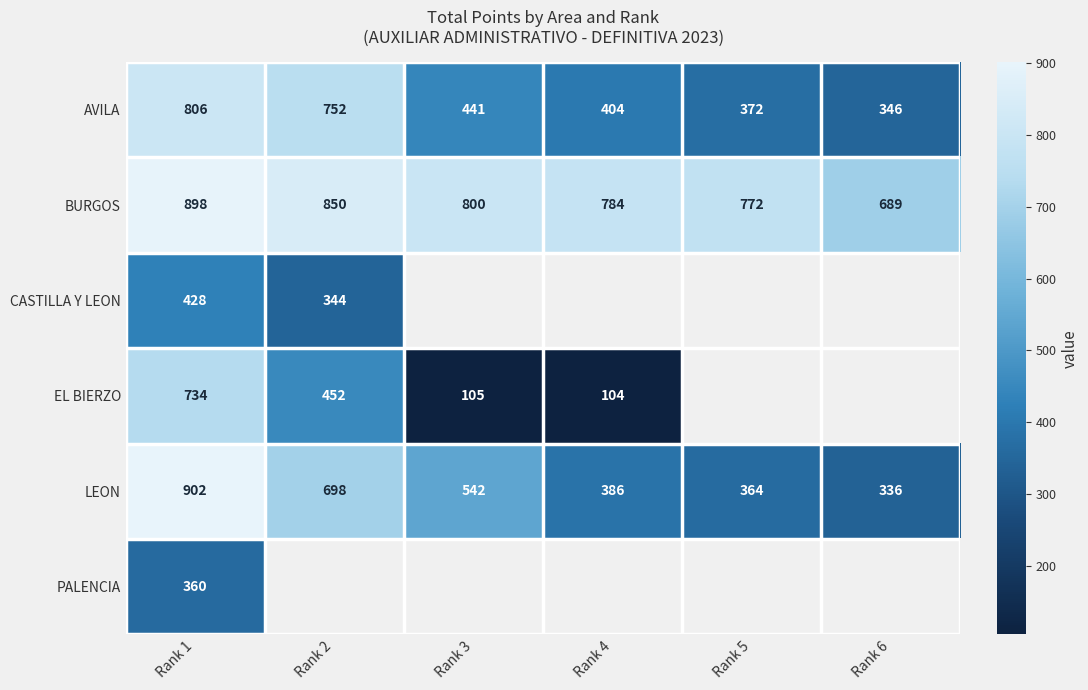

At which label is LEON closest to 619?

Rank 3